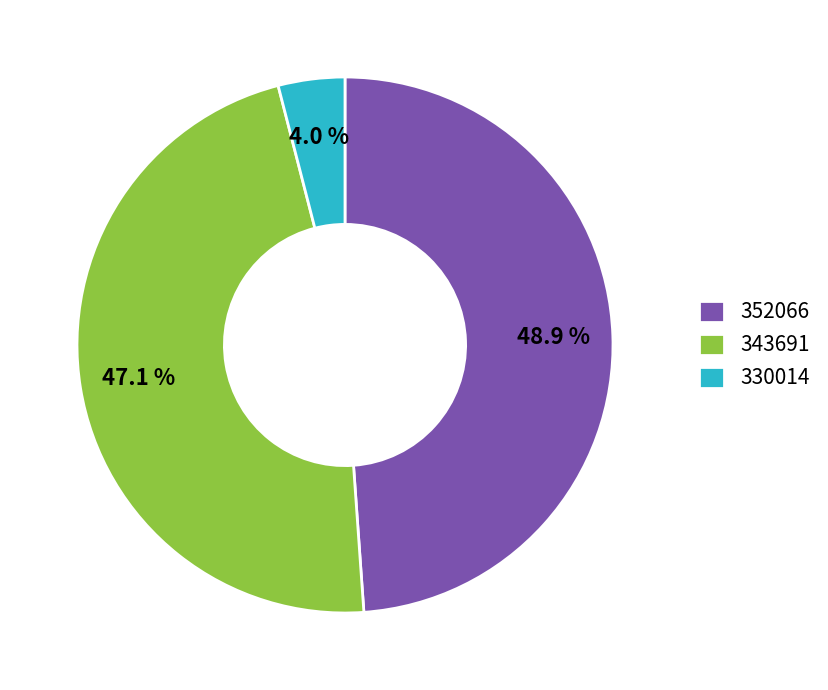

Is it true that 343691 is 59% of the pie?

False